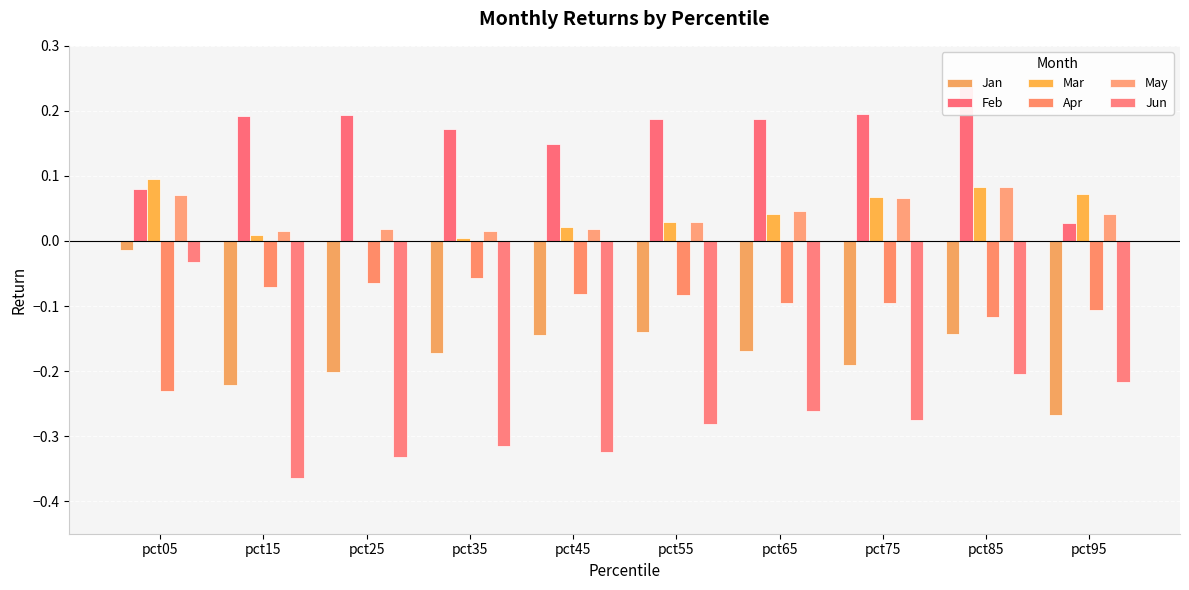

The value of Mar at pct35 is 0.0. True or false?

False